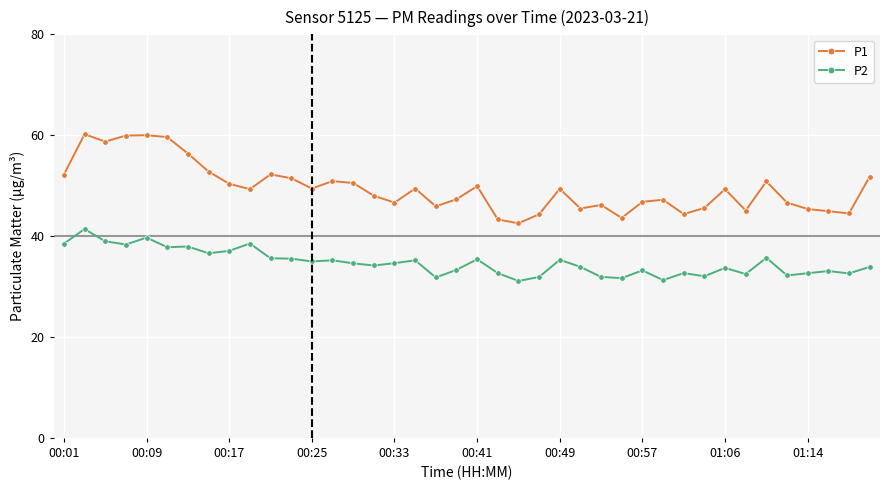

What is the average value of the P2 series?

34.7